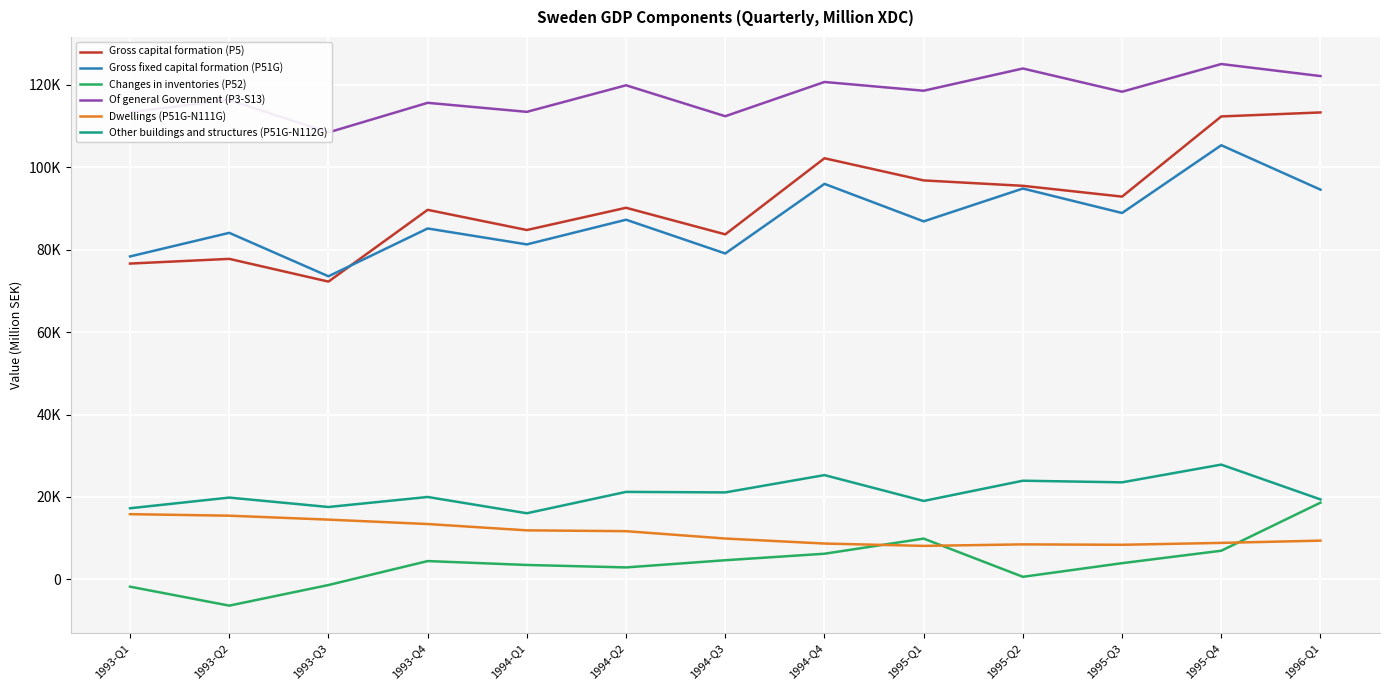

Reading left to right, transcribe all the data shown in this chart.

Gross capital formation (P5): 76629	77769	72253	89667	84769	90163	83716	102179	96803	95493	92874	112326	113295
Gross fixed capital formation (P51G): 78357	84085	73541	85142	81281	87267	79079	95966	86867	94828	88900	105332	94565
Changes in inventories (P52): -1759	-6358	-1361	4453	3507	2915	4656	6233	9905	635	3944	6963	18627
Of general Government (P3-S13): 113376	116314	108448	115628	113437	119883	112376	120685	118561	123958	118319	125039	122117
Dwellings (P51G-N111G): 15834	15463	14508	13439	11907	11705	9922	8705	8136	8502	8403	8862	9411
Other buildings and structures (P51G-N112G): 17269	19856	17570	20003	16055	21236	21111	25310	19041	23950	23554	27859	19409